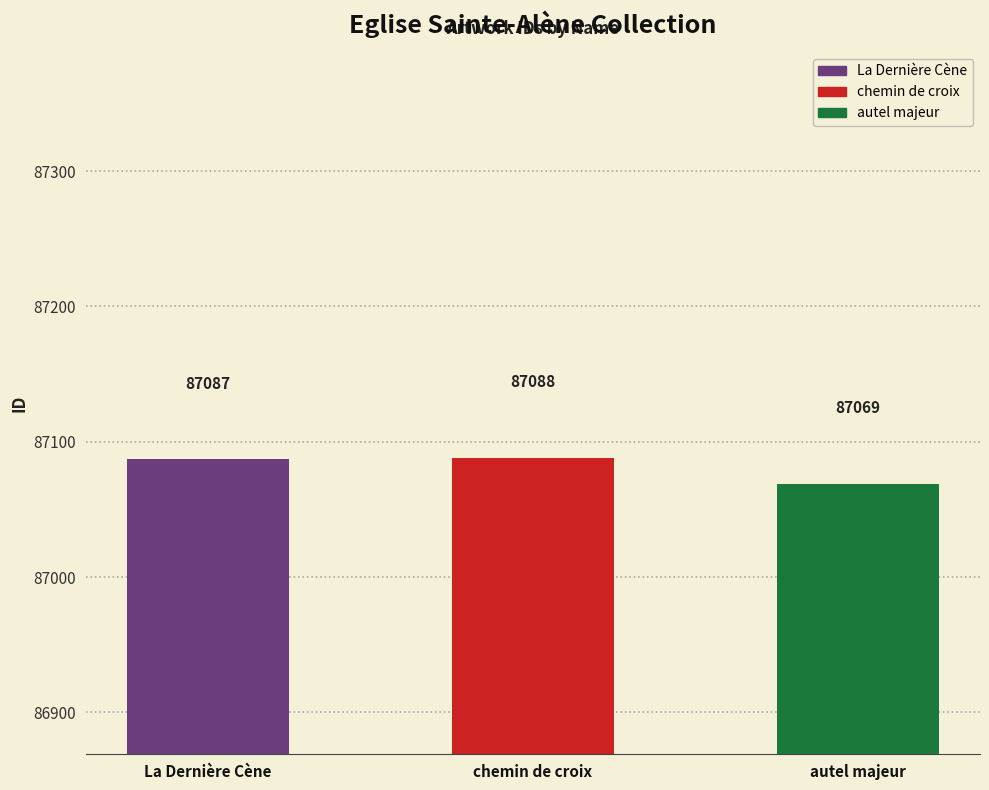

Reading left to right, what are all the values shown in this chart?

87087	87088	87069